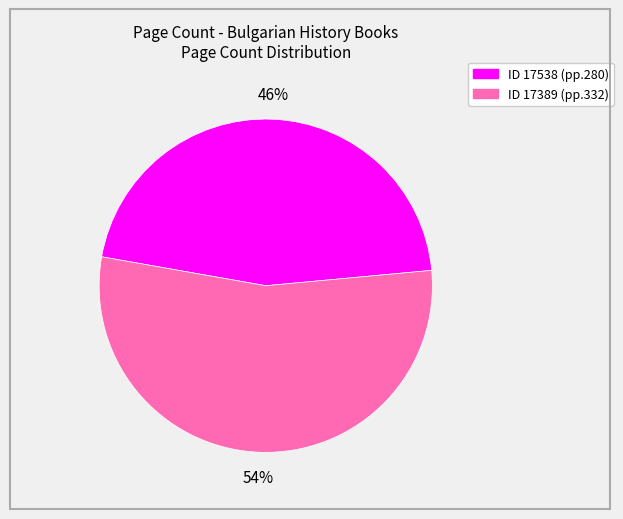

Count the number of slices in the pie.

2